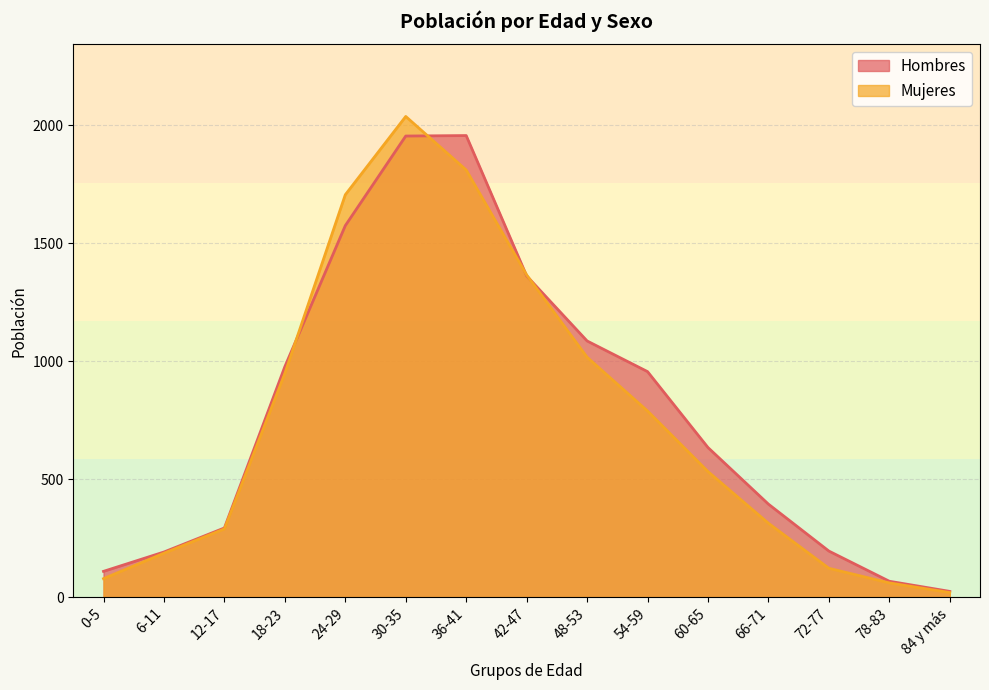

The value of Mujeres at 60-65 is 532. True or false?

True